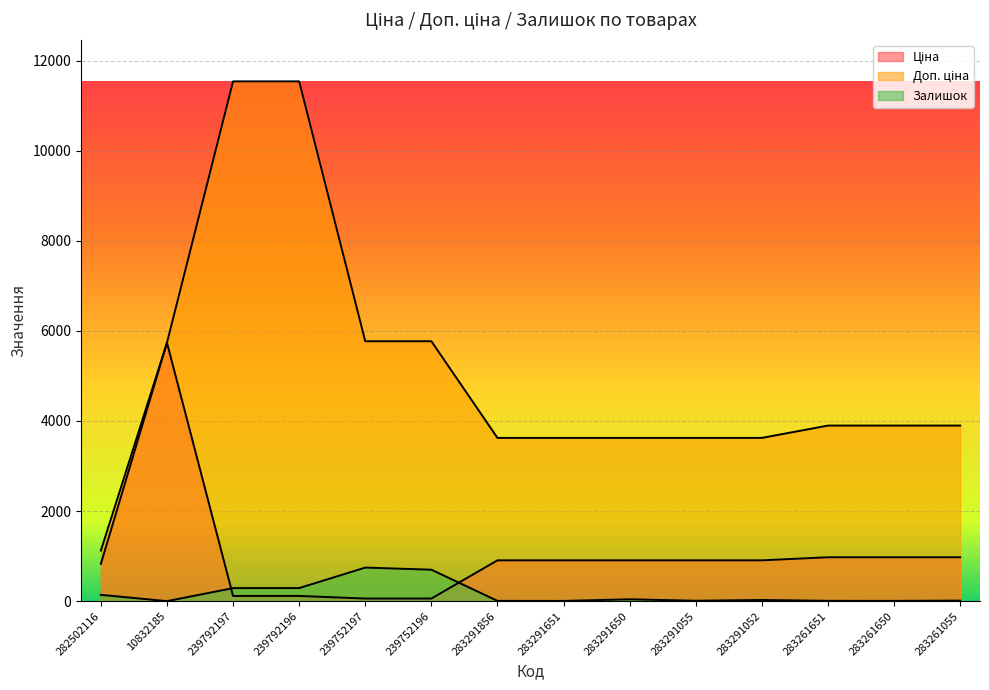

Is the value of Залишок at 239752197 greater than the value of Ціна at 10832185?

No